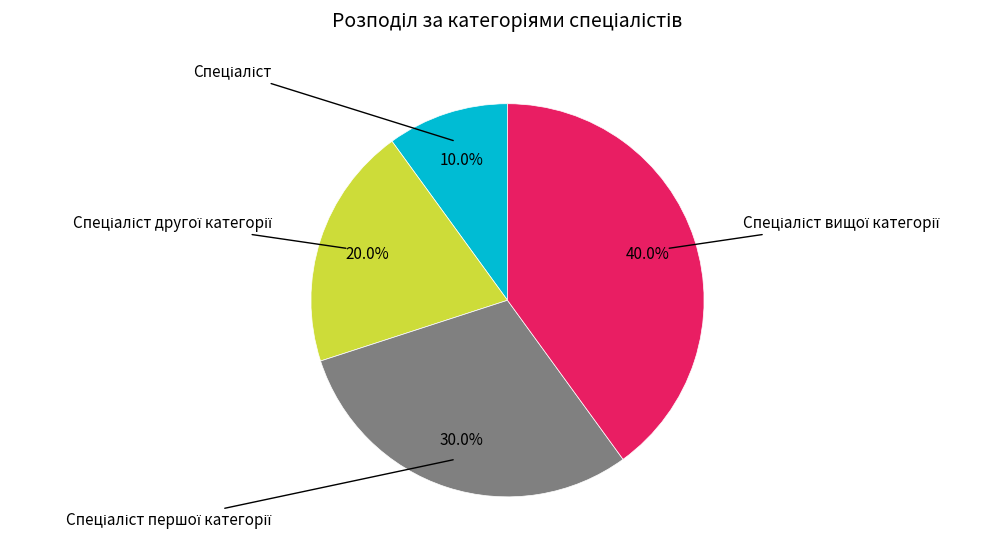

Is there a majority slice in this chart?

No